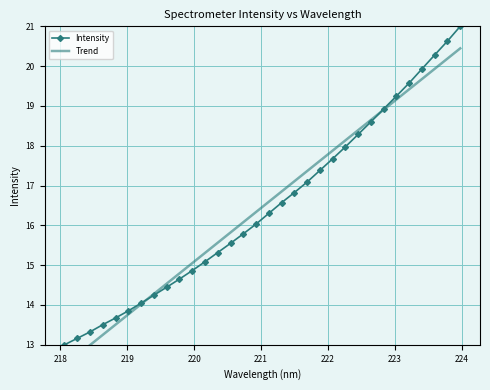

Reading right to left, extract all data points from this chart.

Intensity: 21.0	20.6	20.3	19.9	19.6	19.2	18.9	18.6	18.3	18.0	17.7	17.4	17.1	16.8	16.6	16.3	16.0	15.8	15.5	15.3	15.1	14.9	14.7	14.4	14.2	14.0	13.9	13.7	13.5	13.3	13.2	13.0
Trend: 20.4	20.2	19.9	19.7	19.4	19.2	18.9	18.6	18.4	18.1	17.9	17.6	17.4	17.1	16.9	16.6	16.3	16.1	15.8	15.6	15.3	15.1	14.8	14.5	14.3	14.0	13.8	13.5	13.2	13.0	12.7	12.5